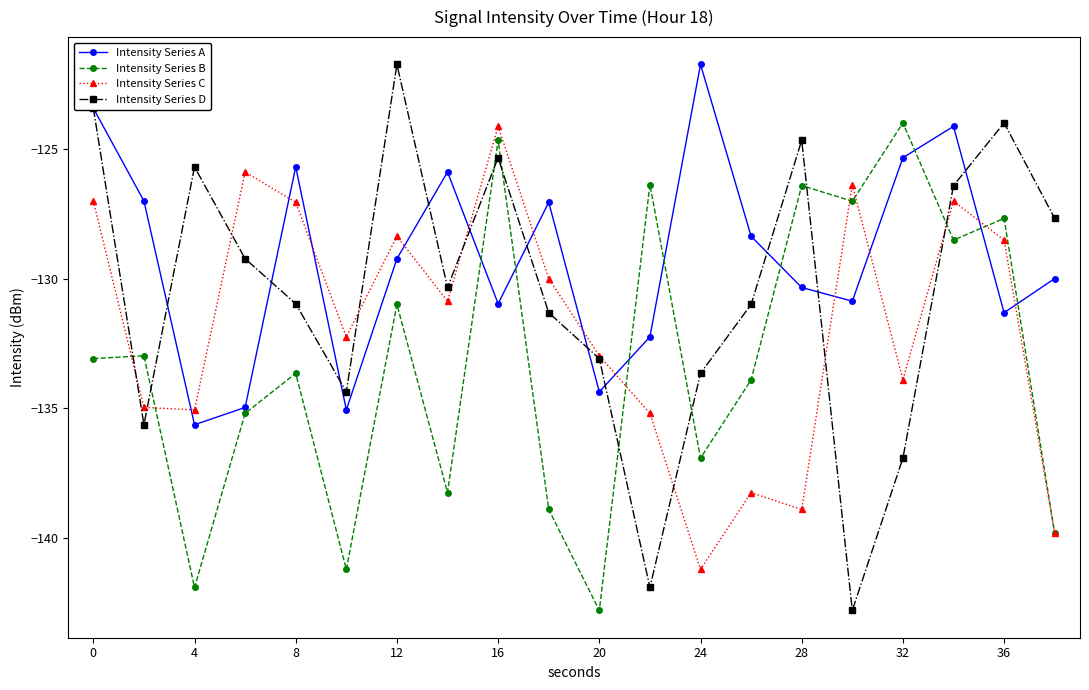

Which series has the largest range (max minus min)?

Intensity Series D